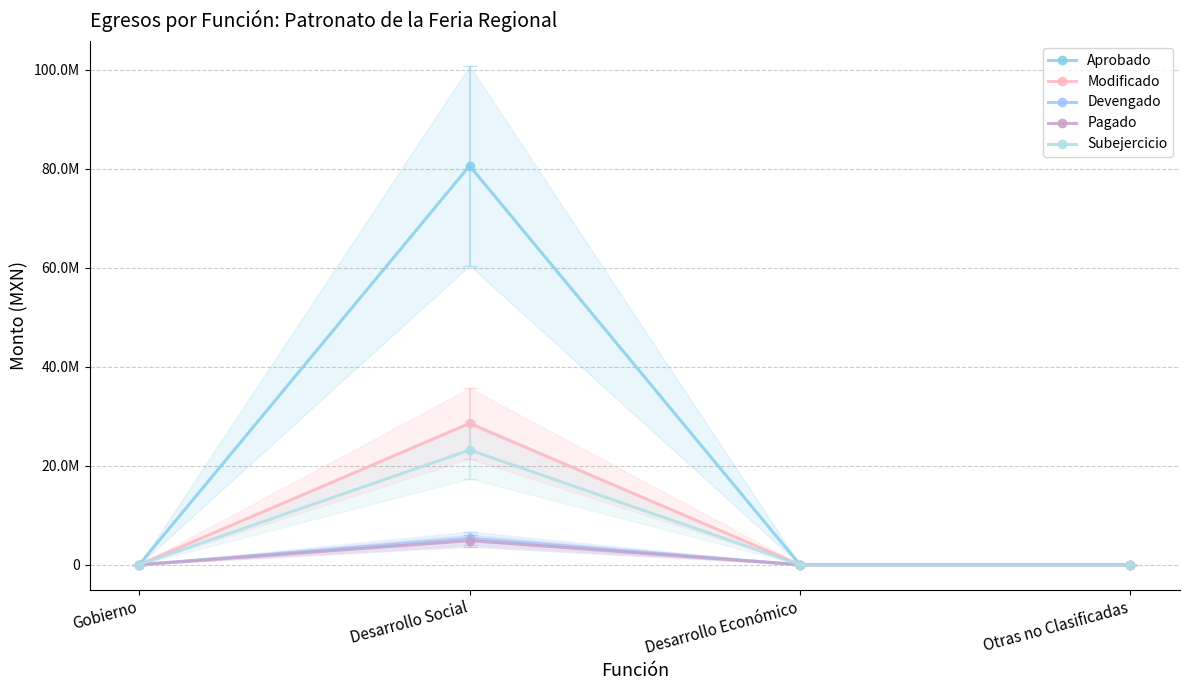

Rank the categories by Subejercicio value from lowest to highest.

Gobierno, Desarrollo Económico, Otras no Clasificadas, Desarrollo Social